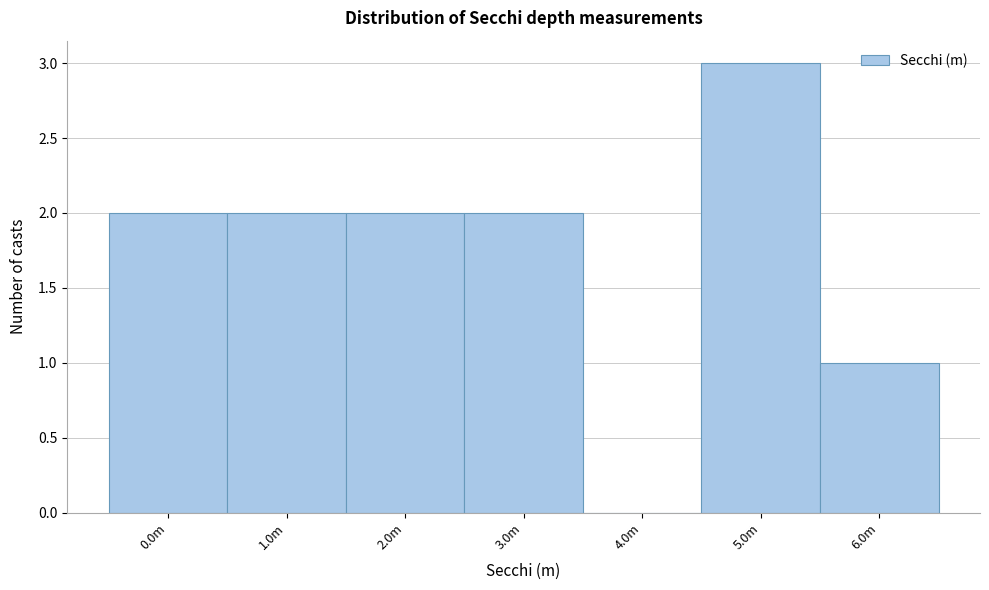

Reading left to right, what are all the values shown in this chart?

0.0m=2	1.0m=2	2.0m=2	3.0m=2	4.0m=0	5.0m=3	6.0m=1